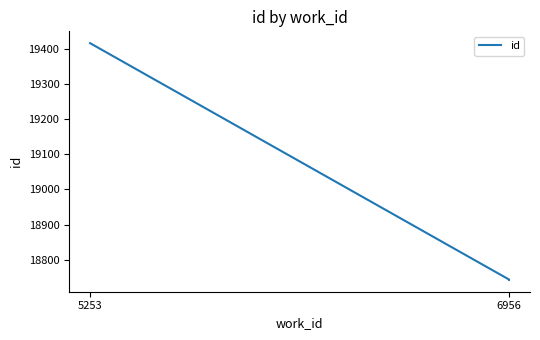

What is the minimum value shown in the chart?

18743